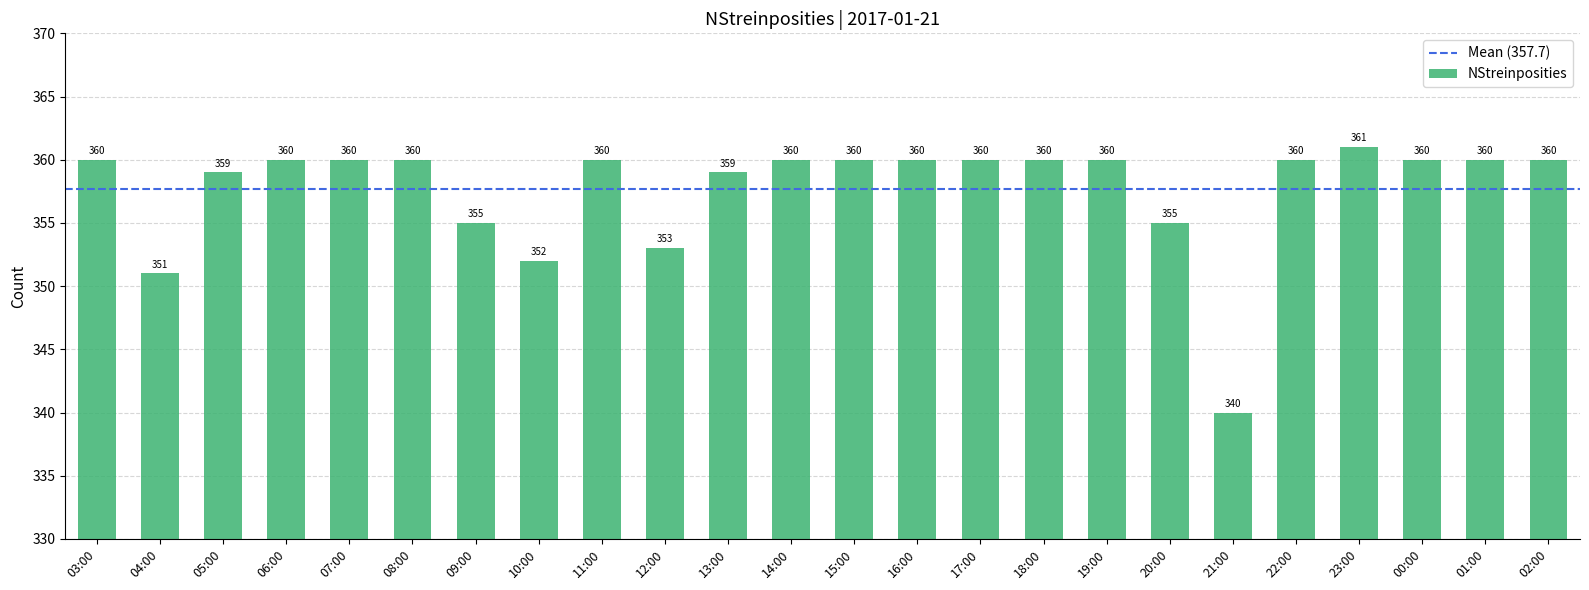

Approximately how many times larger is the value at 20:00 compared to 11:00?

1.0